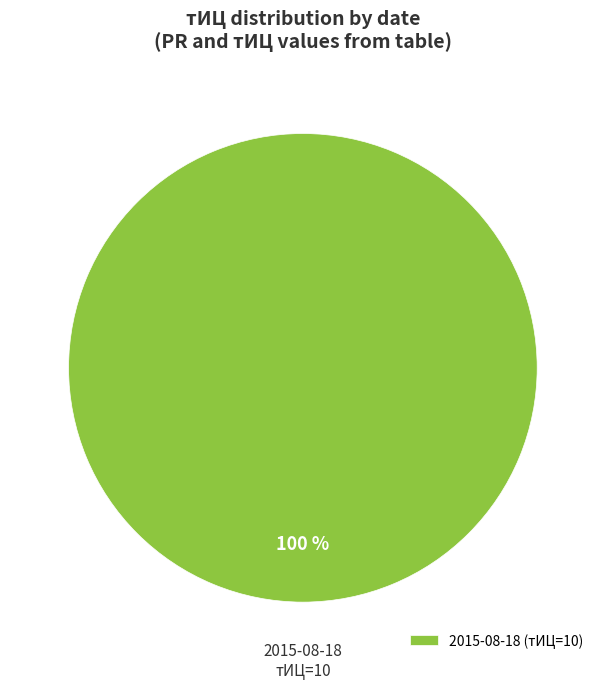

Is 2015-08-18 (тИЦ=10) the majority of the pie?

Yes